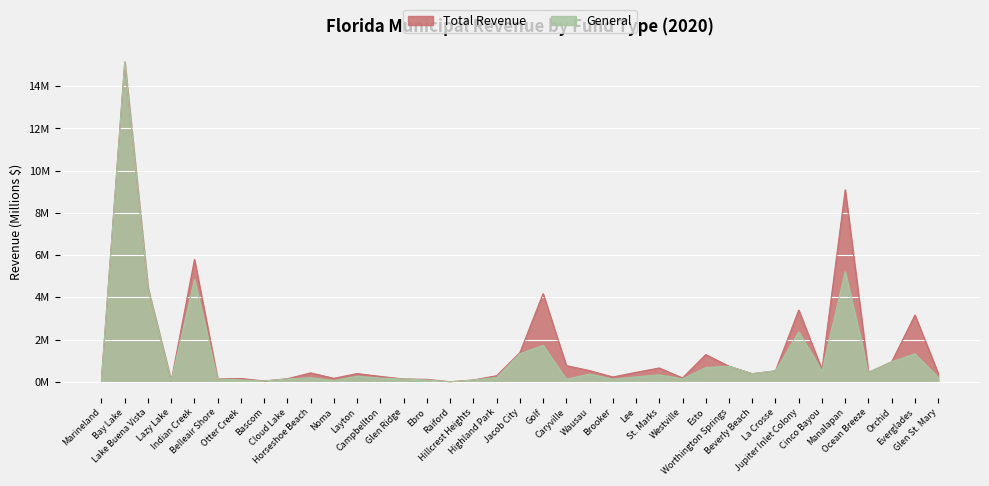

True or false: Total Revenue and General cross at least once.

False